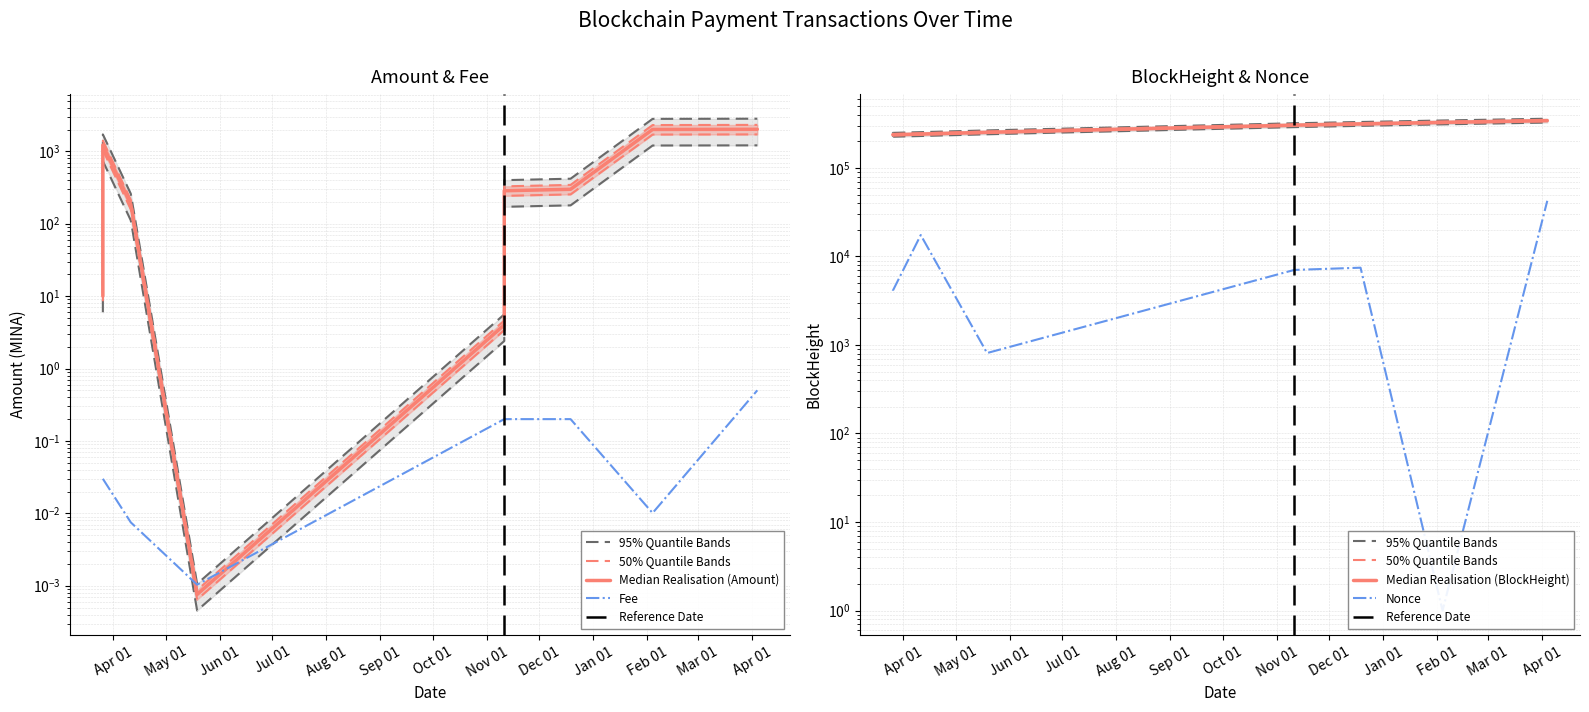

Is the value of Nonce at 2023-05-19 greater than the value of Amount at 2024-04-04?

No